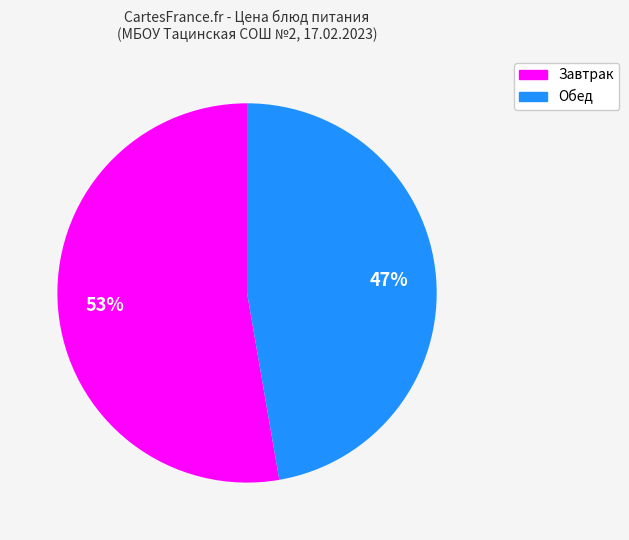

Rank the categories by value from lowest to highest.

Обед, Завтрак